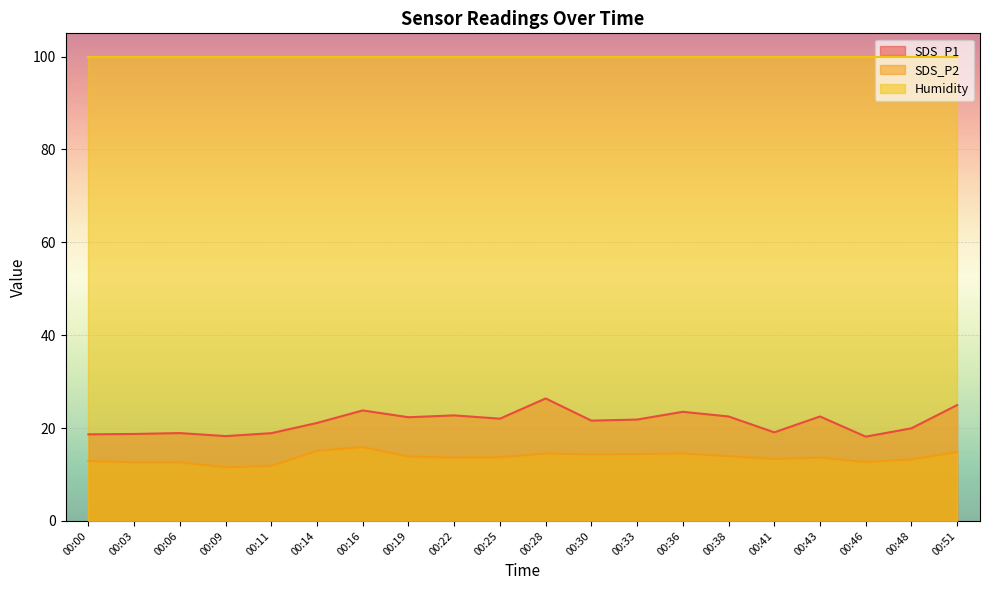

Which series has the widest spread of values?

SDS_P1